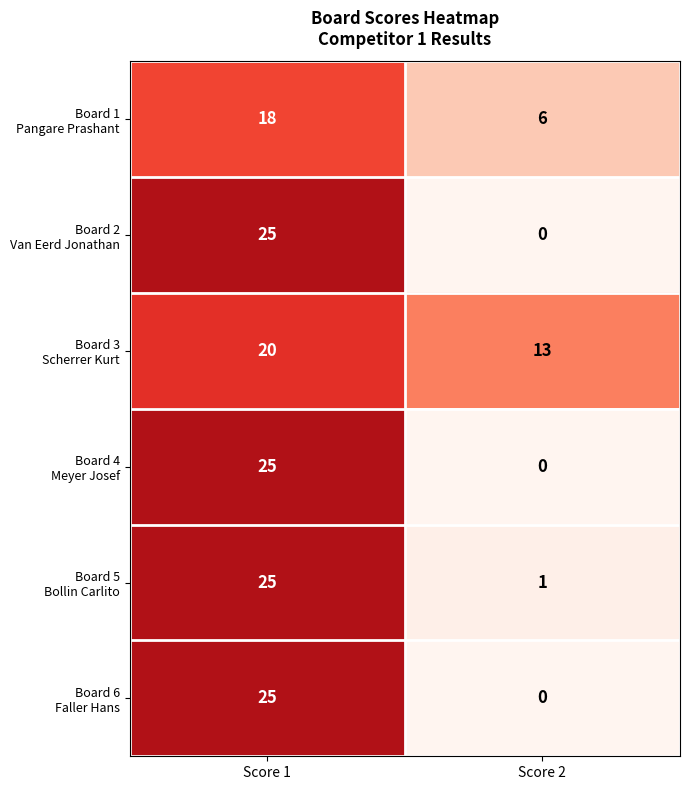

At which category is the sum across all series the highest?

Score 1